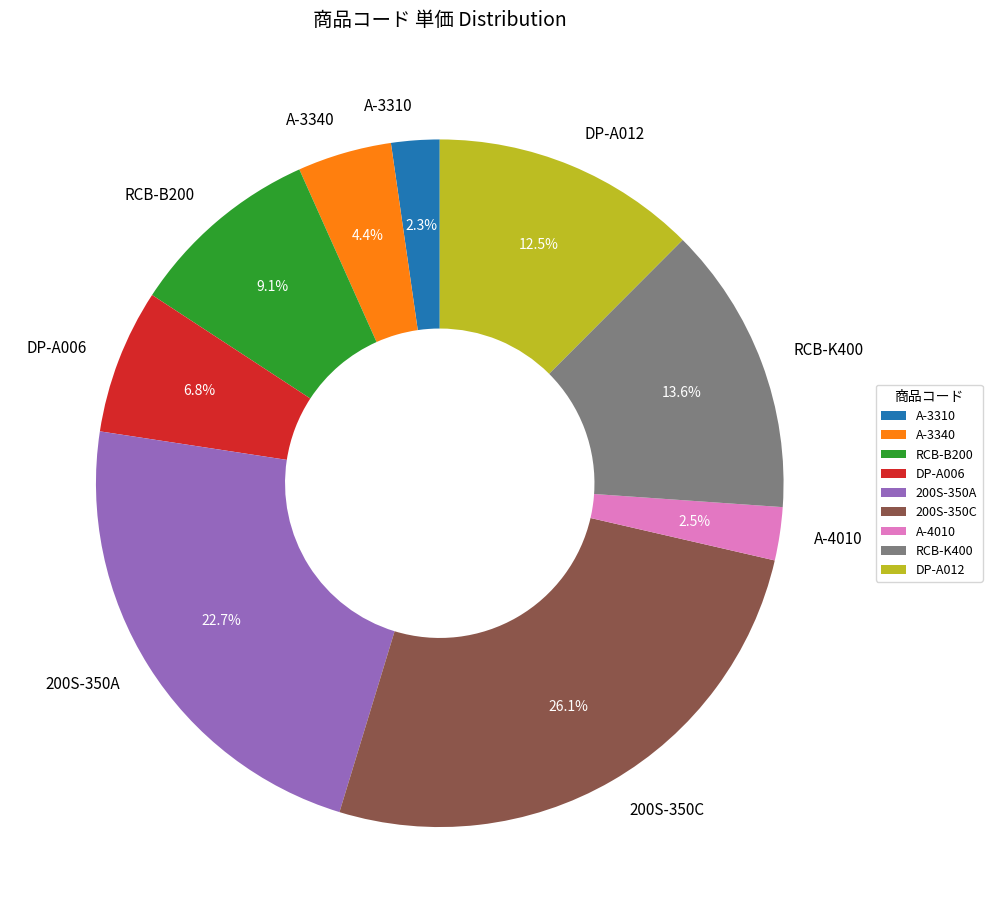

What portion of the pie excludes 200S-350A?

77.3%